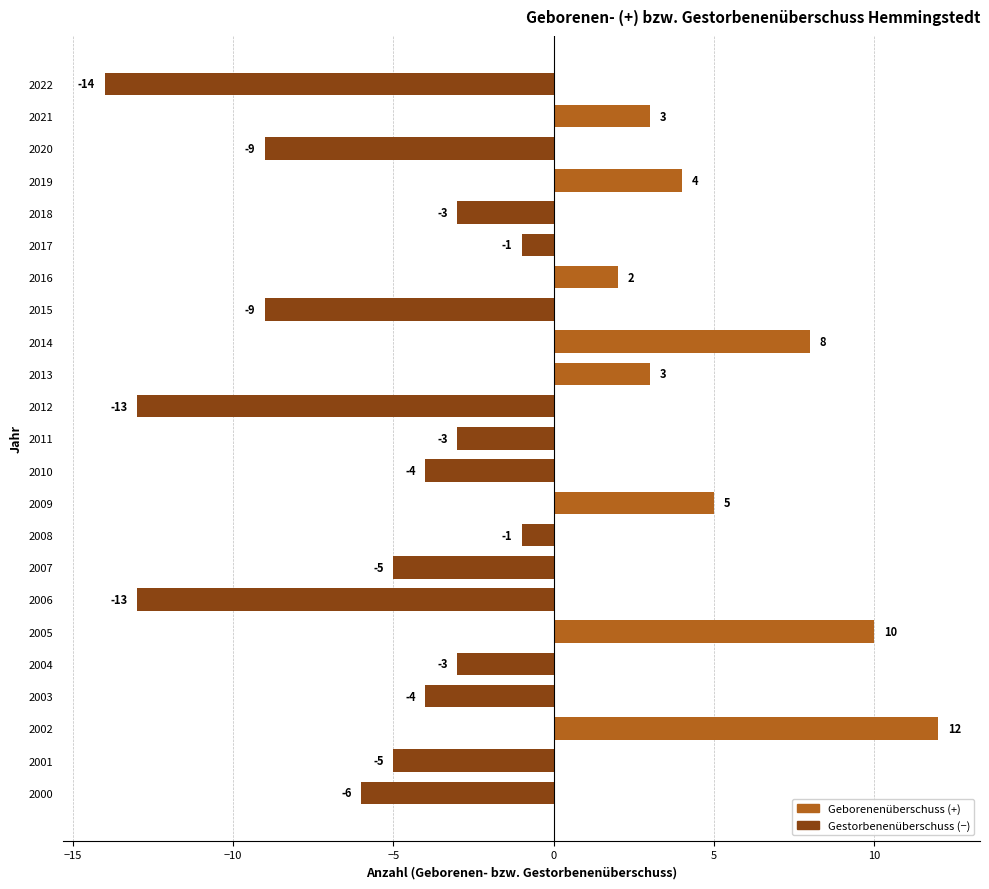

What is the difference between the second highest and second lowest values?

23